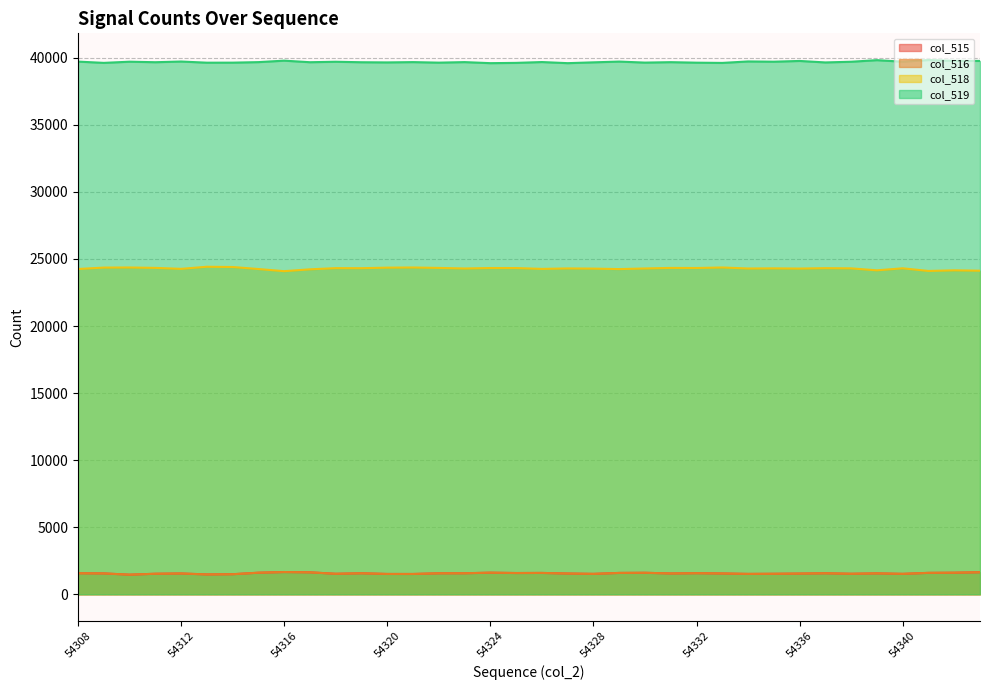

At how many categories does at least one series exceed 19659?

36